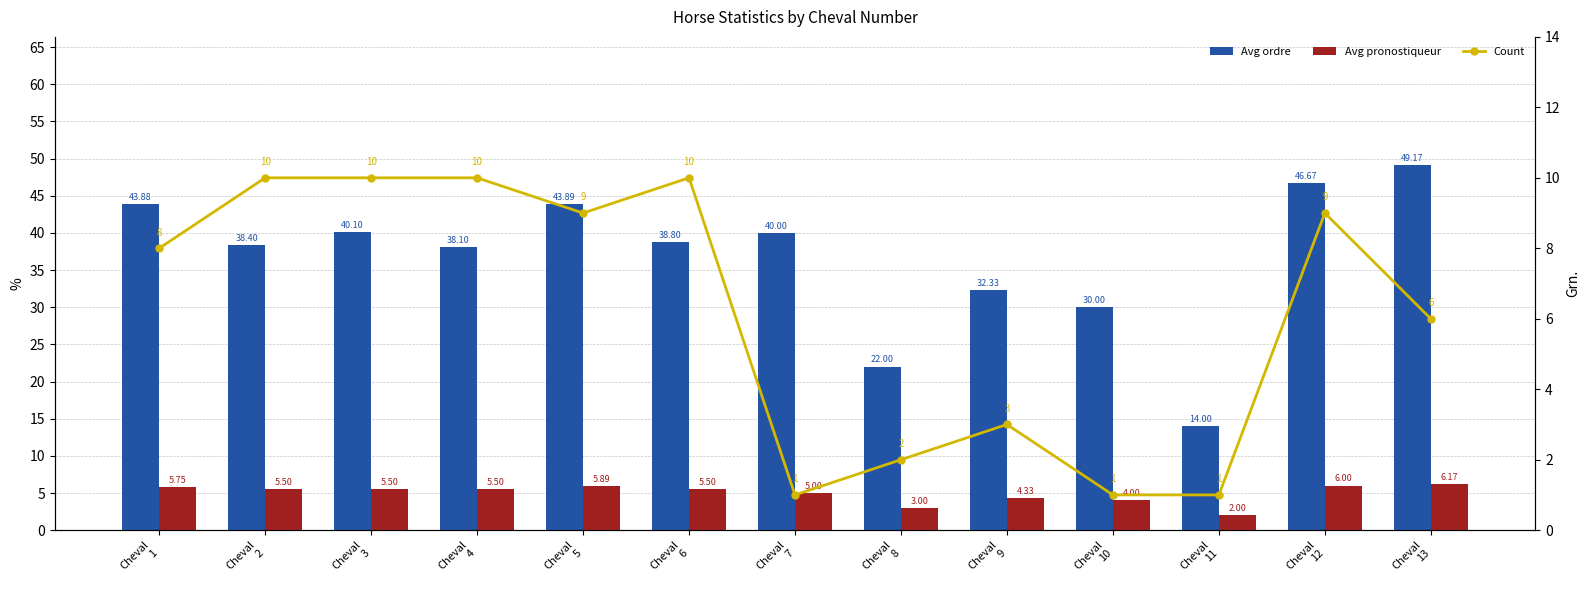

Is it true that Count equals 6.0 at Cheval
13?

True